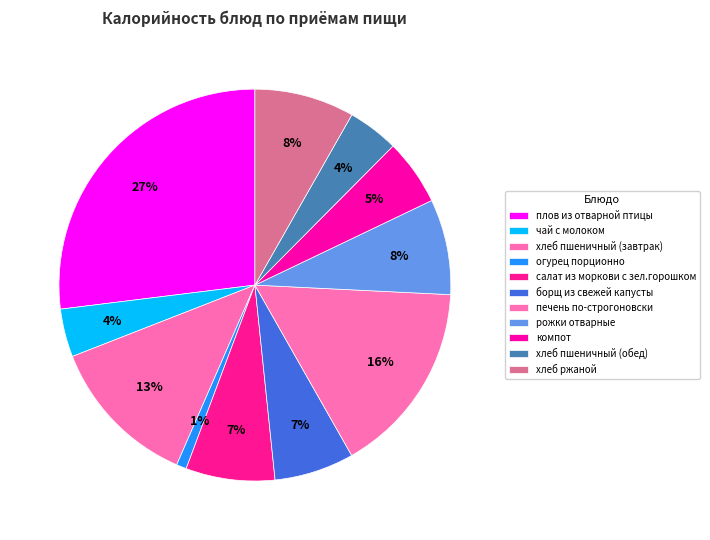

How many slices are in this pie chart?

11